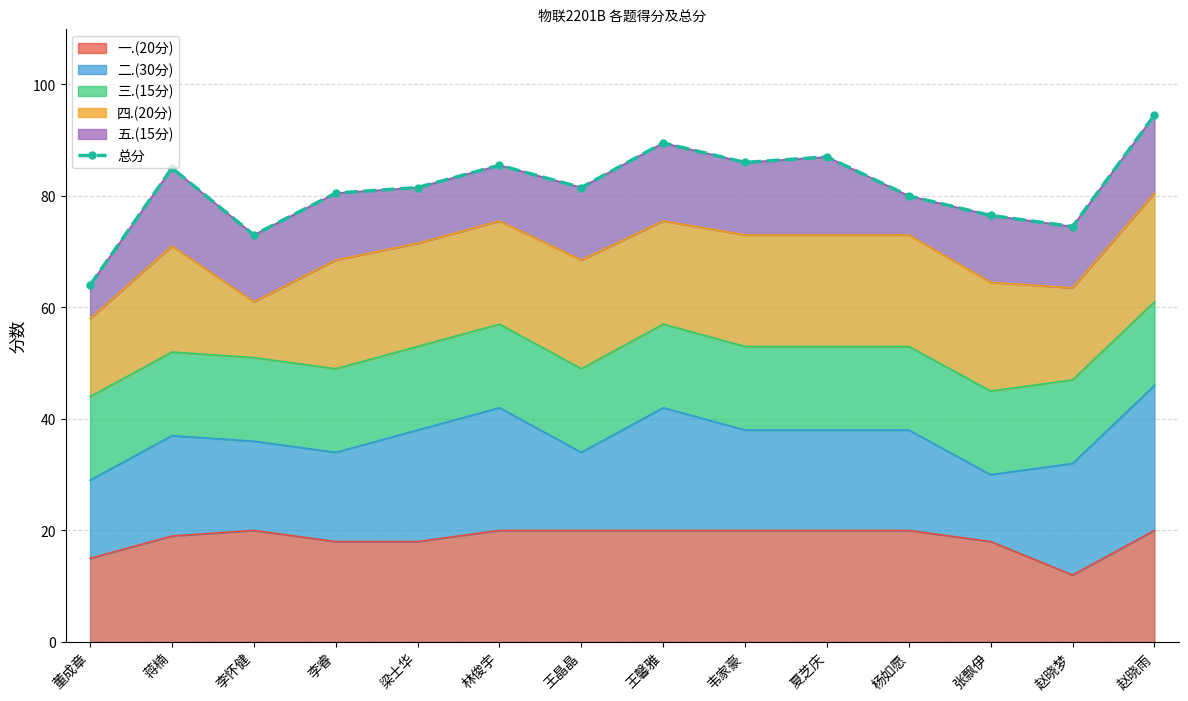

List the labels in order of value, largest first.

赵晓雨, 王馨雅, 夏芝庆, 韦家豪, 林俊宇, 蒋楠, 梁士华, 王晶晶, 李睿, 杨如愿, 张飘伊, 赵晓梦, 李怀健, 董成章